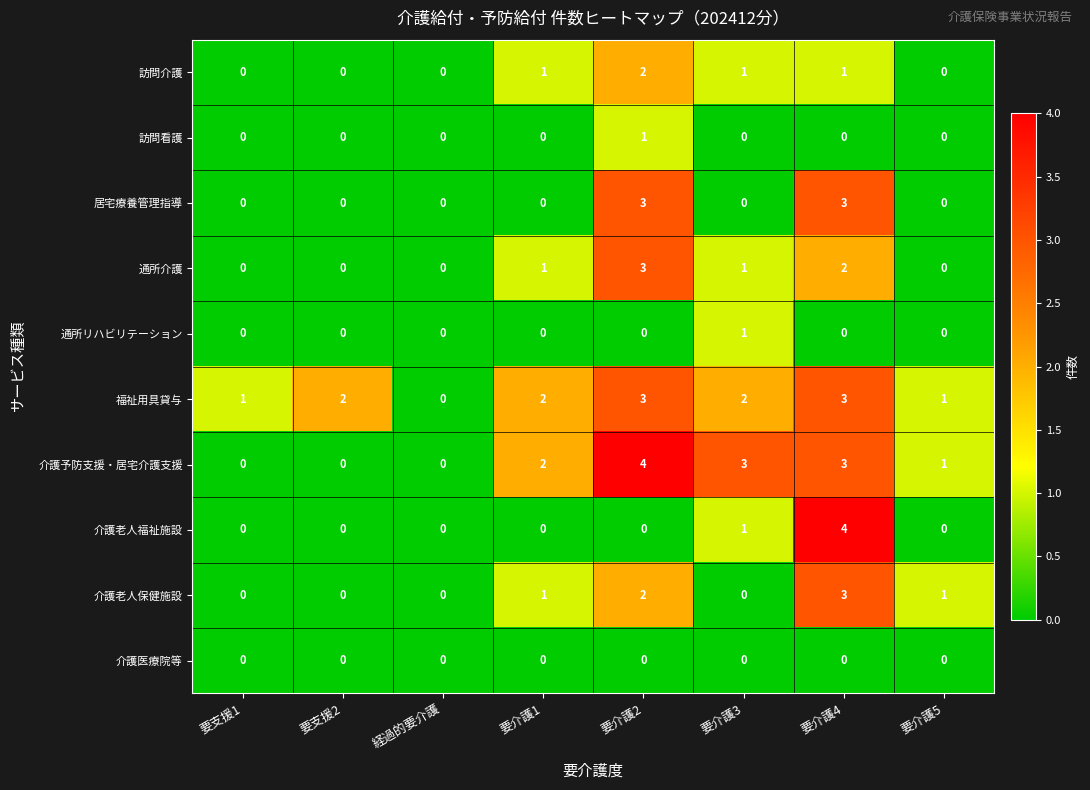

At which category is the sum across all series the highest?

要介護4